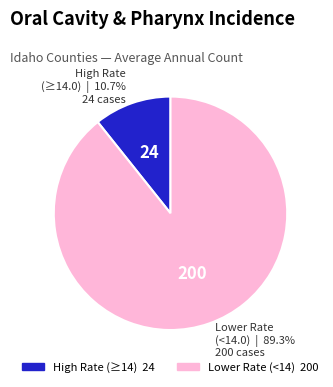

Is there a majority slice in this chart?

Yes